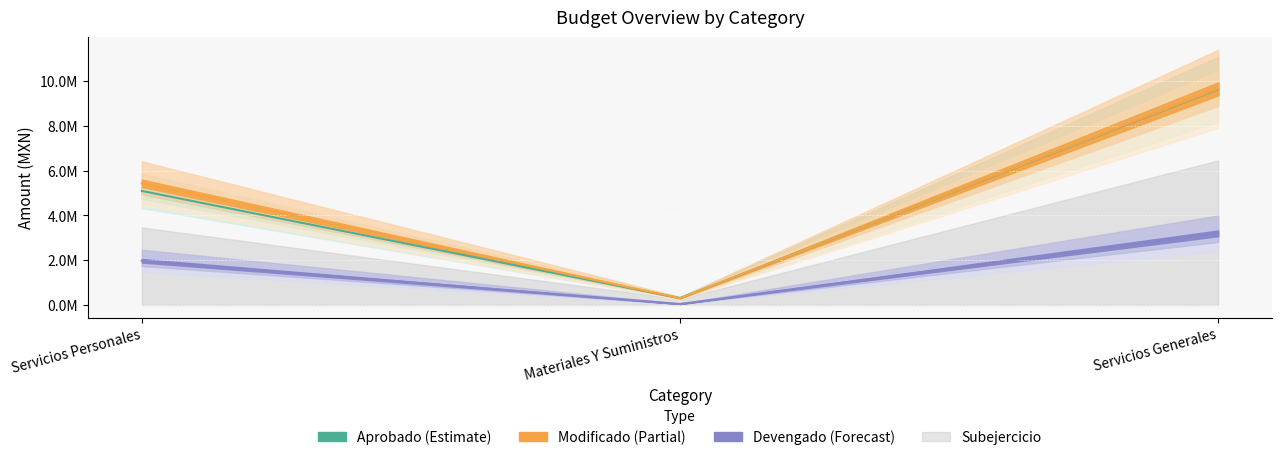

How many lines are shown in the chart?

3